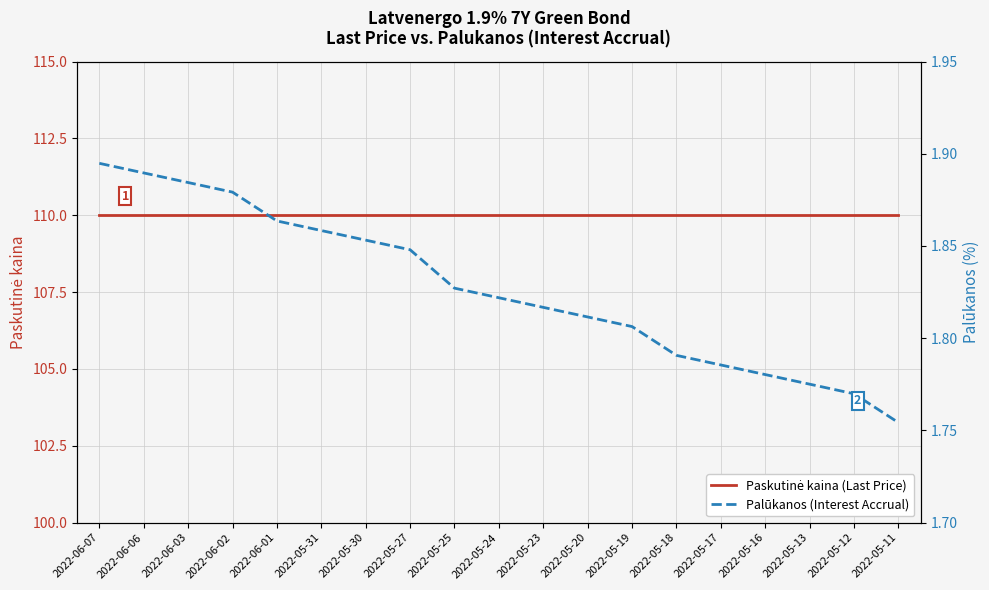

What is the label of the 10th point from the right?

2022-05-24